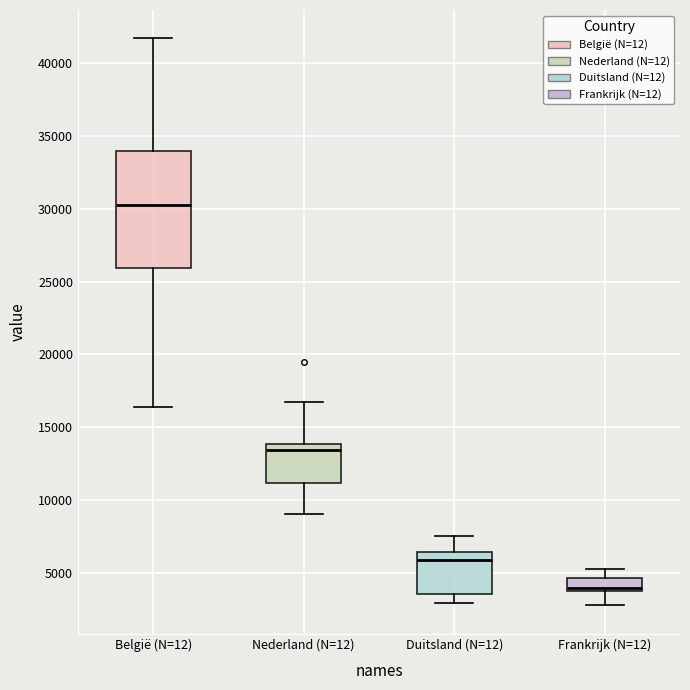

Which box is the tallest, from its lower edge to its upper edge?

België (N=12)